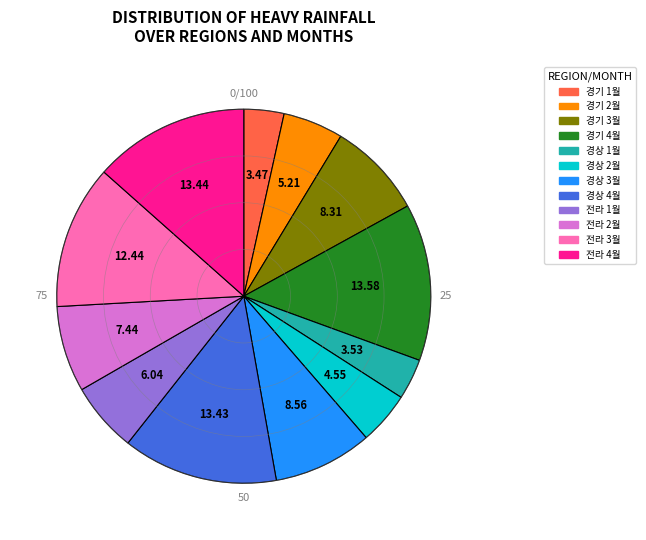

Does any single category account for the majority?

No